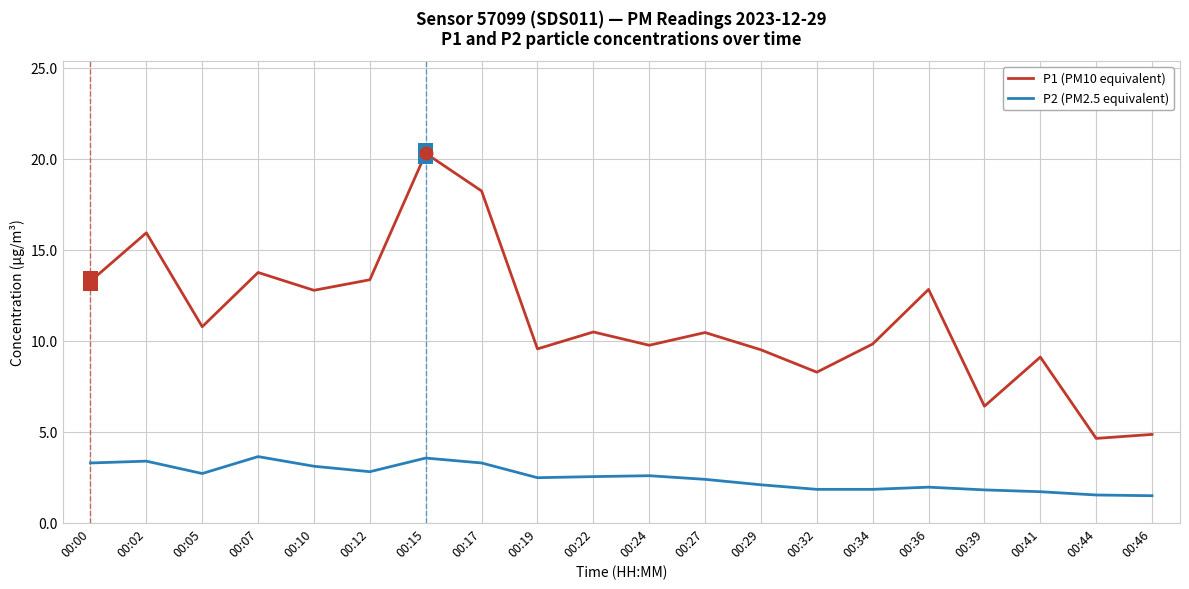

Where does the P1 (PM10 equivalent) series first go above 10?

00:00